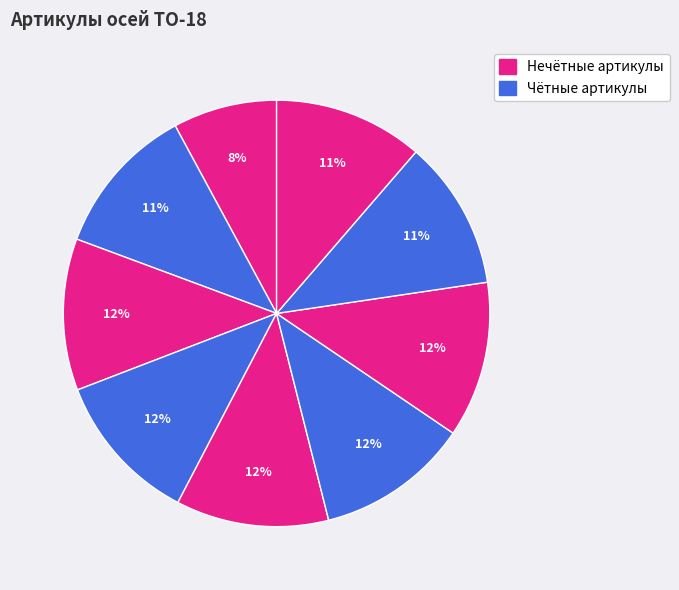

How many slices are in this pie chart?

9